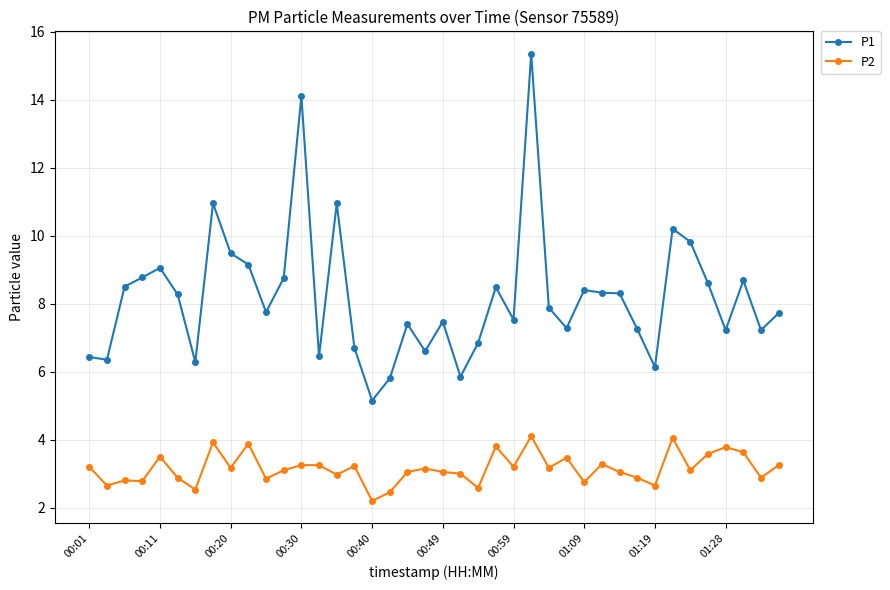

Which series has the largest total across all categories?

P1